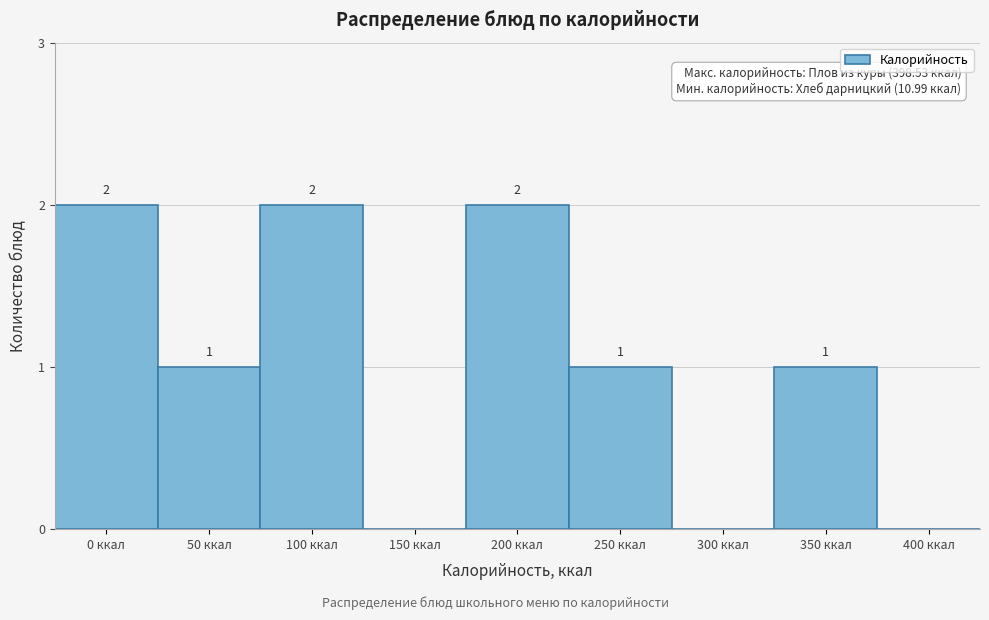

Reading right to left, list all the values displayed in this chart.

400 ккал=0	350 ккал=1	300 ккал=0	250 ккал=1	200 ккал=2	150 ккал=0	100 ккал=2	50 ккал=1	0 ккал=2